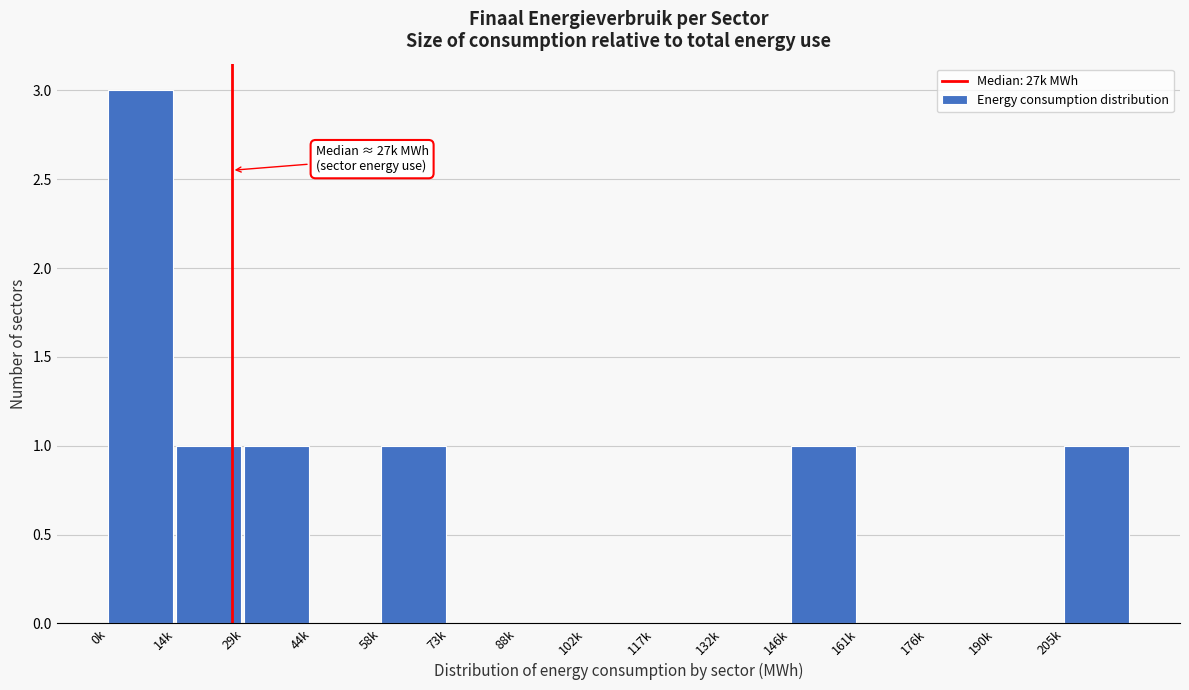

Reading left to right, extract all data points from this chart.

0k=3	14k=1	29k=1	44k=0	58k=1	73k=0	88k=0	102k=0	117k=0	132k=0	146k=1	161k=0	176k=0	190k=0	205k=1